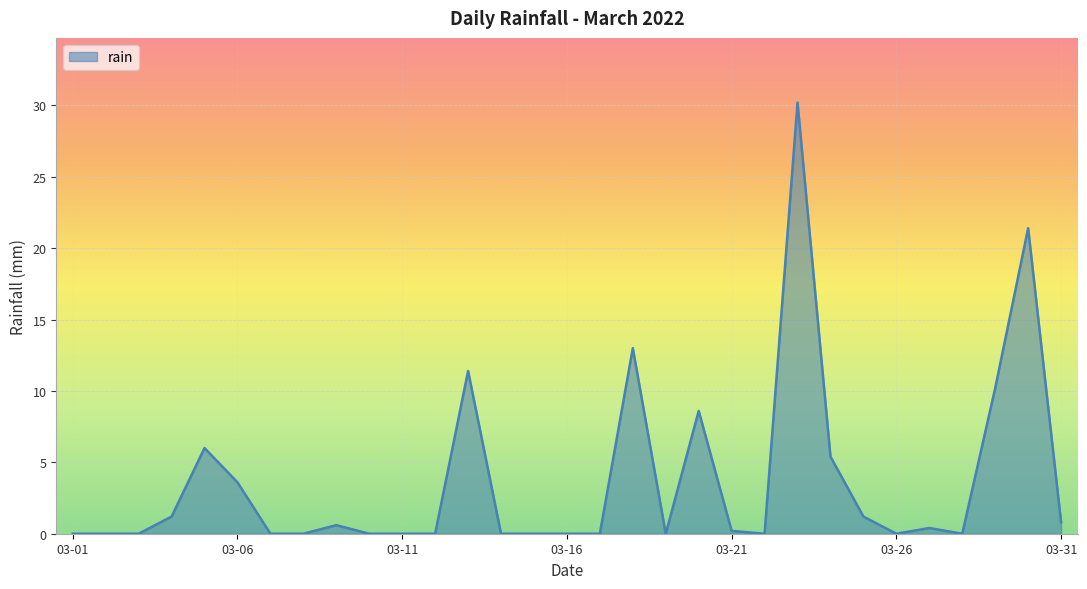

What is the maximum value shown in the chart?

30.2